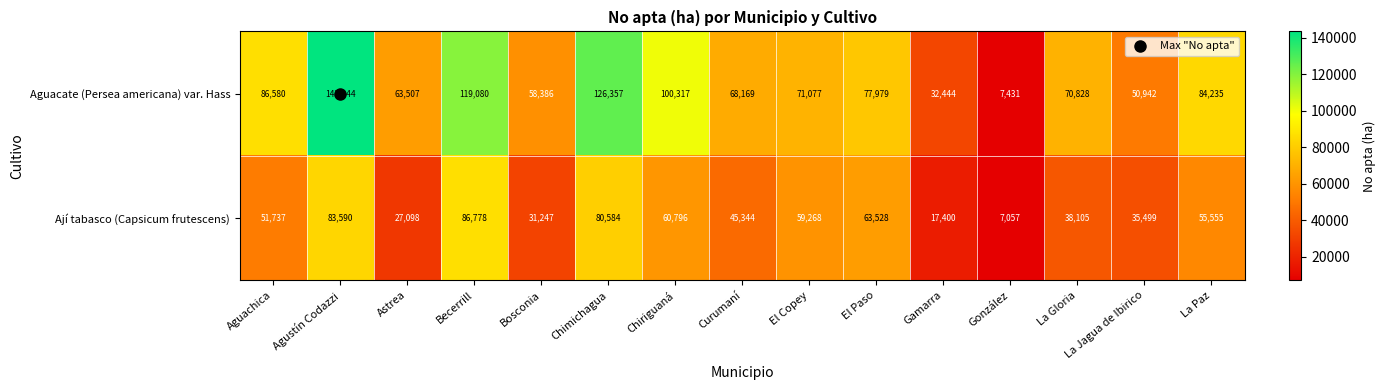

At how many categories does at least one series exceed 35576?

13